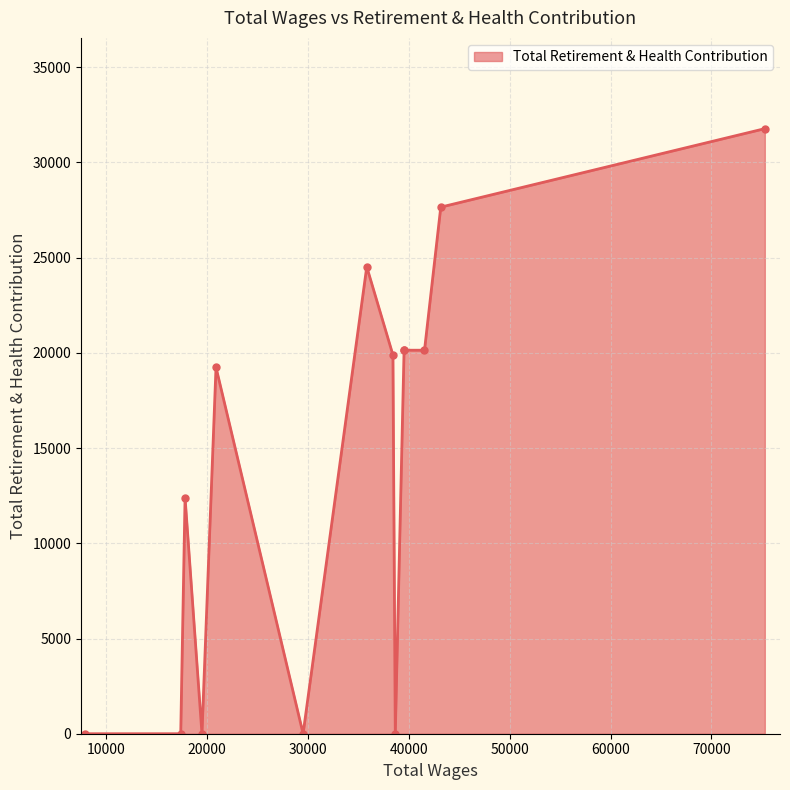

What is the greatest value displayed?

31775